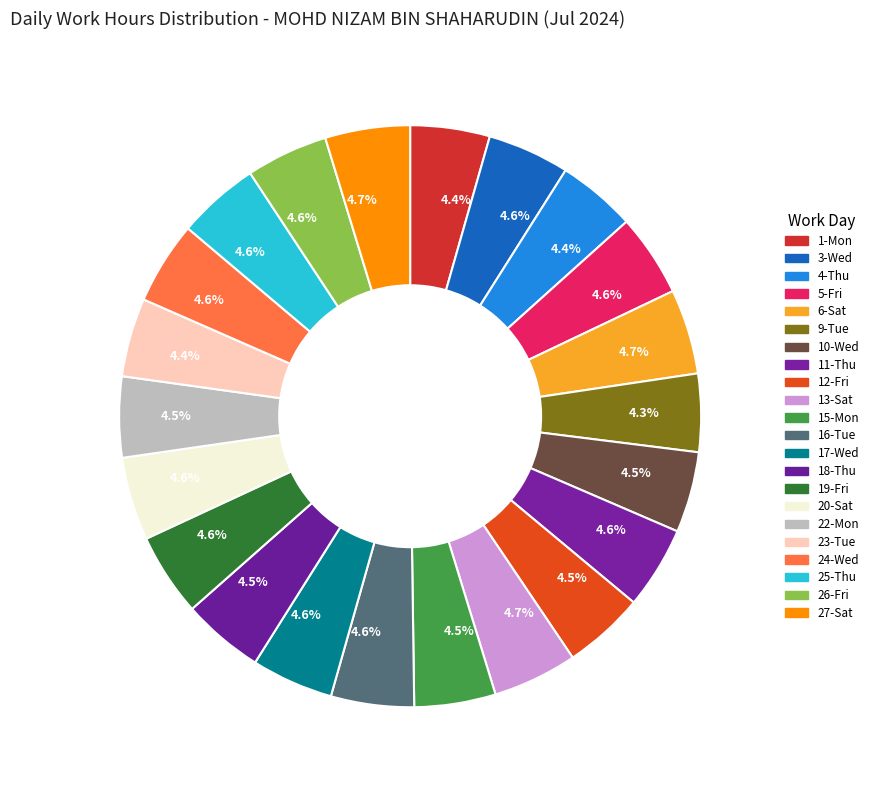

To the nearest percent, what is the average slice percentage?

5%